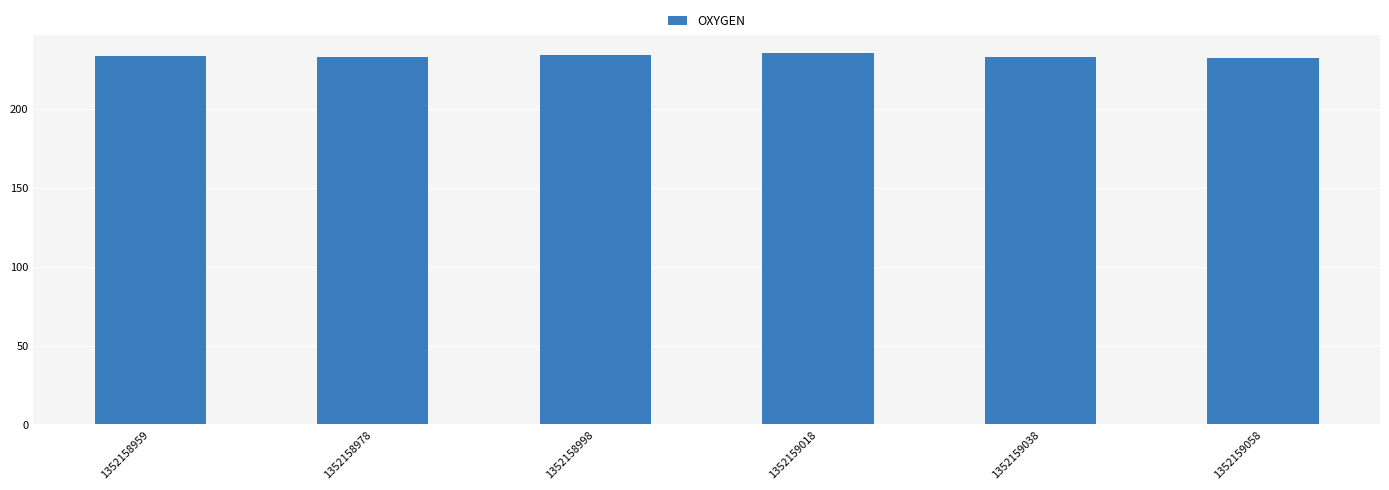

Between 1352159058 and 1352159018, which is larger?

1352159018